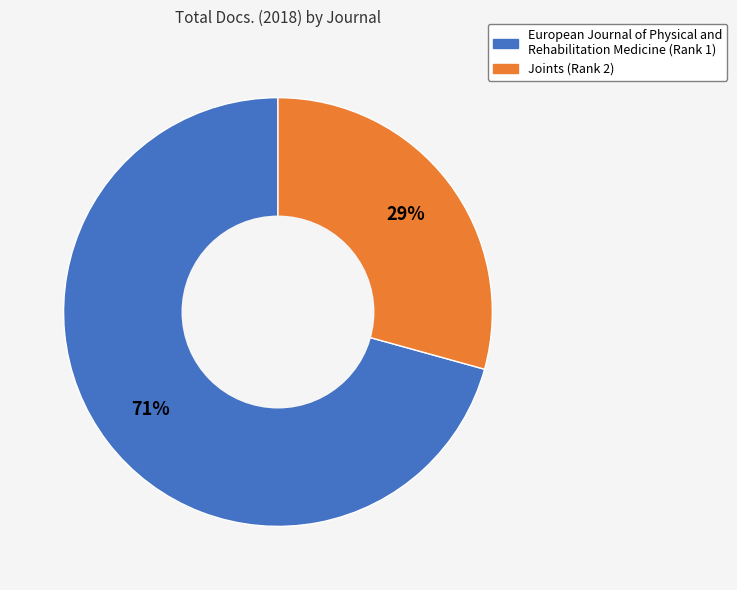

Between European Journal of Physical and Rehabilitation Medicine (Rank 1) and Joints (Rank 2), which is larger?

European Journal of Physical and Rehabilitation Medicine (Rank 1)